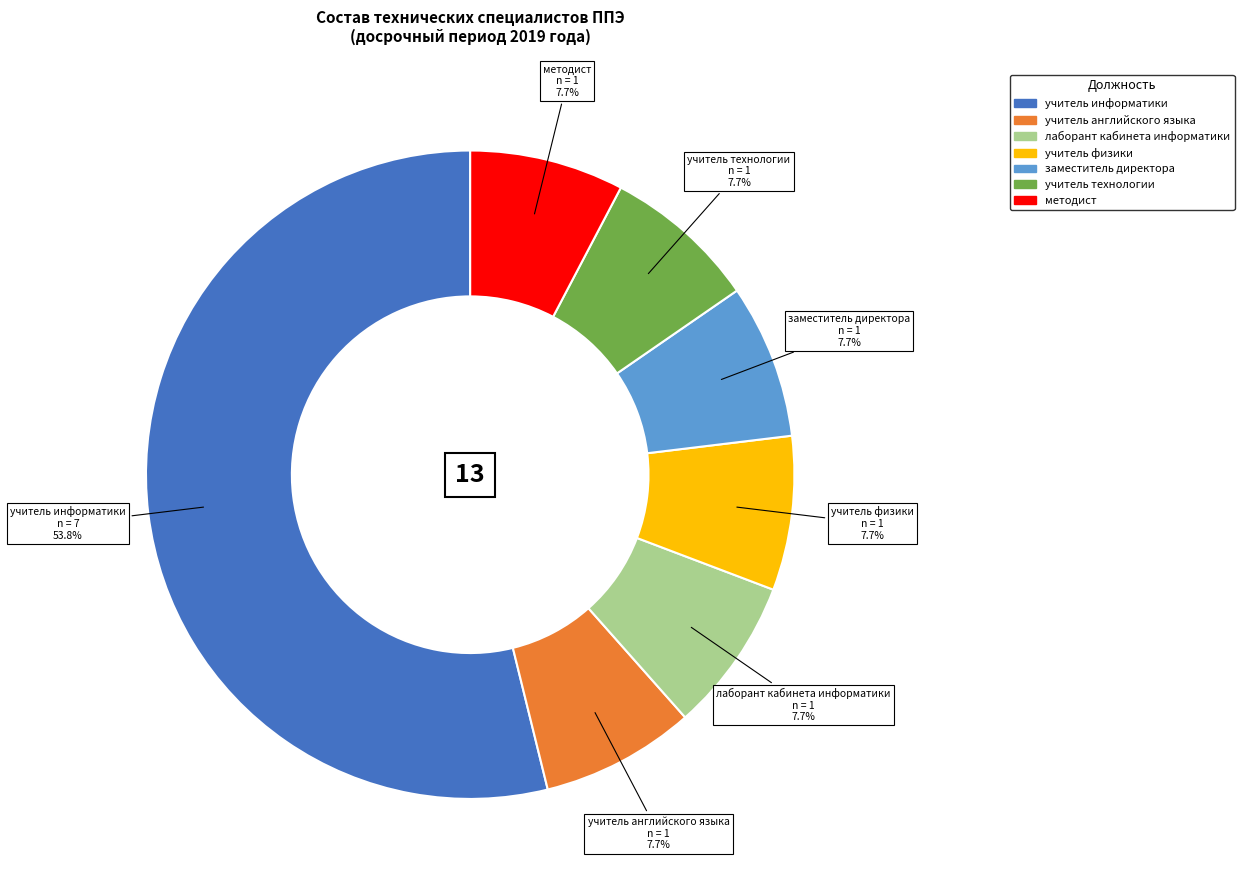

How much of the chart is everything except лаборант кабинета информатики?

92.3%